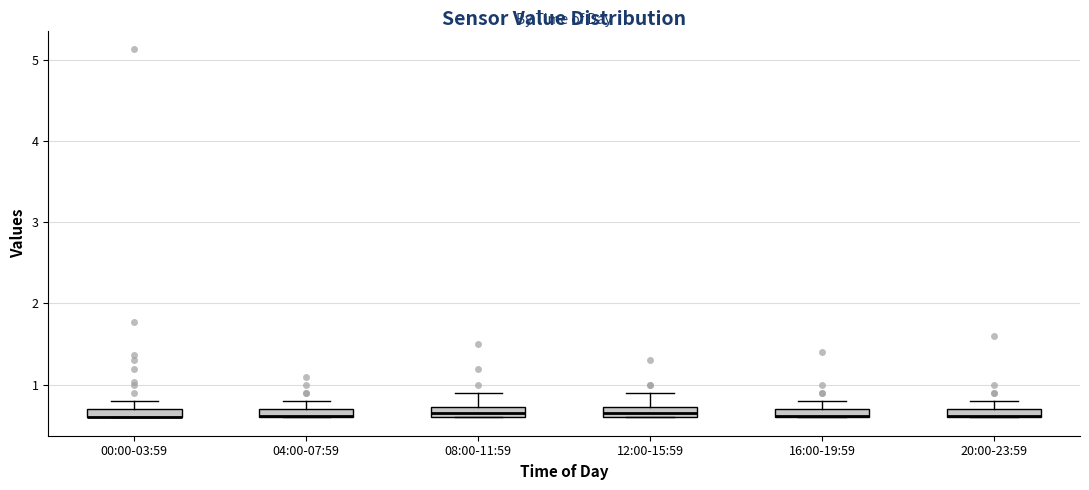

Where is the upper edge of the box for 04:00-07:59 on the y-axis? The values are not printed on the chart, so give them approximately, as read against the axis.

0.7